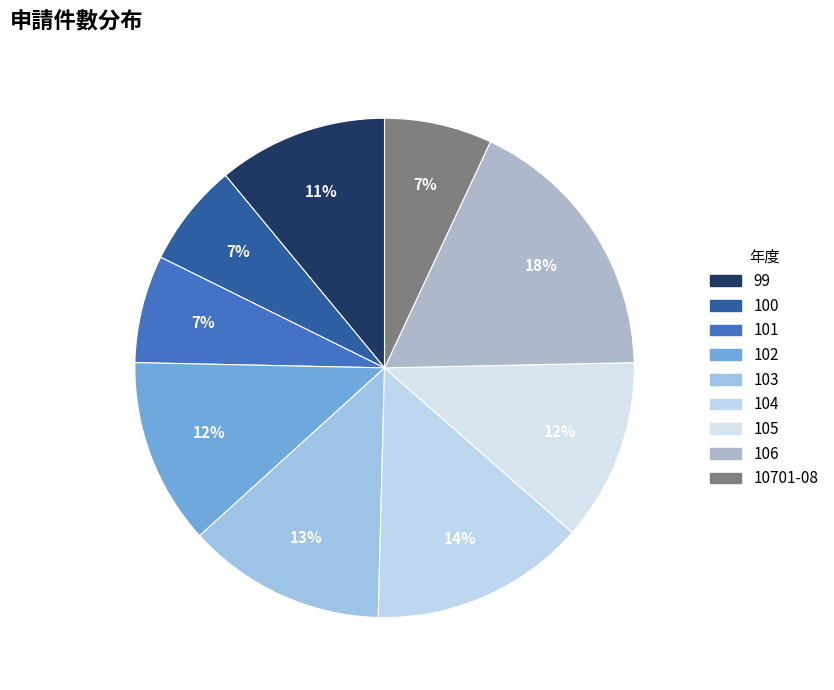

True or false: 10701-08 accounts for 1% of the total.

False